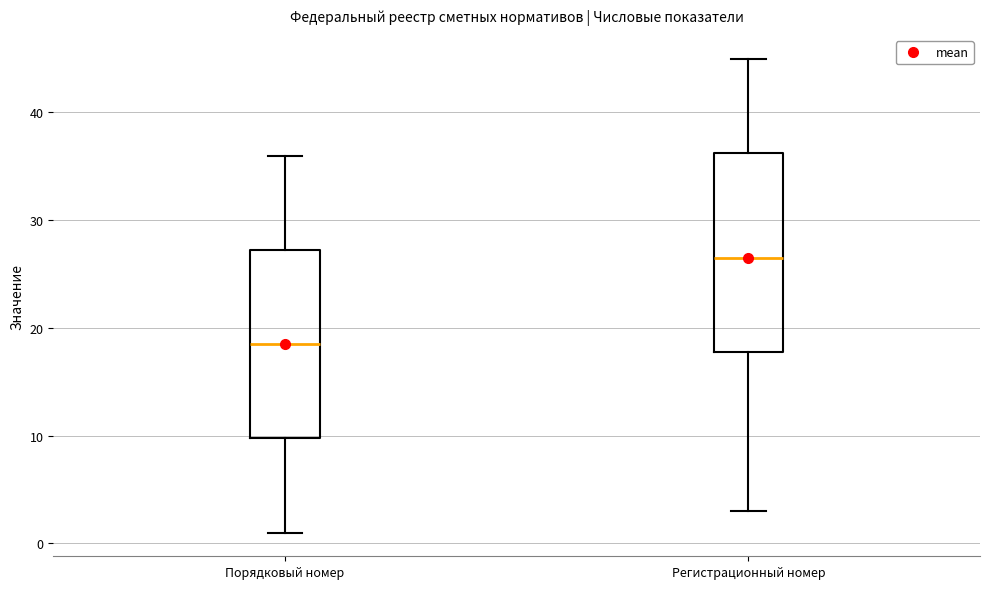

Which box is the tallest, from its lower edge to its upper edge?

Регистрационный номер